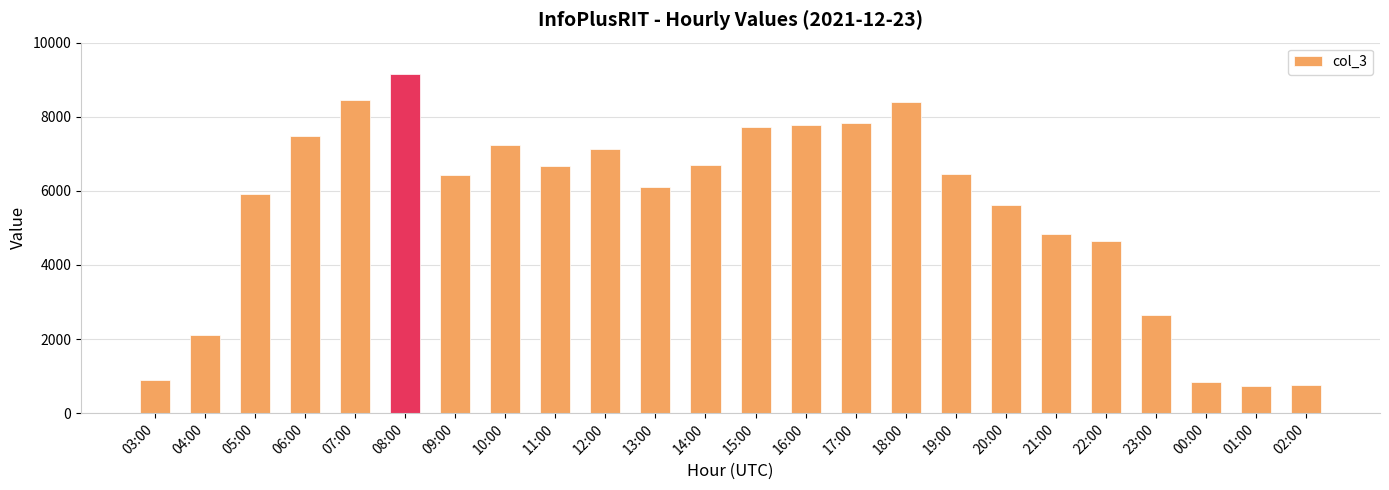

How many bars are there in total?

24